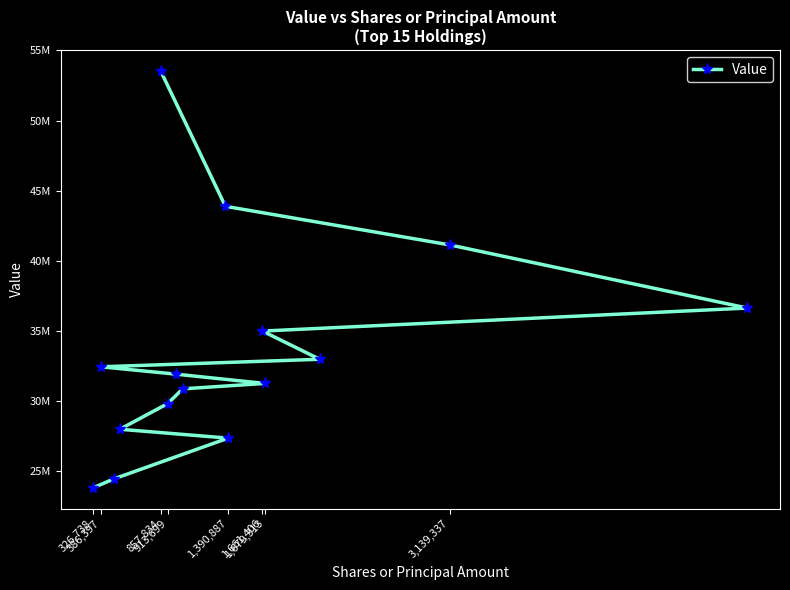

Which category has the lowest value across all series?

326,738